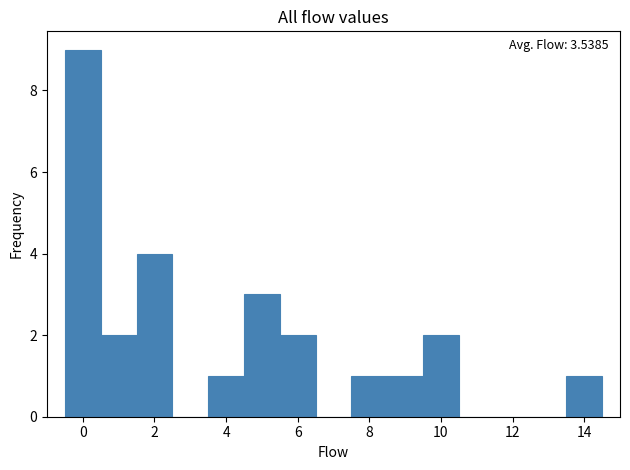

Over which range of the x-axis is the bar tallest?

-0.5 to 0.5